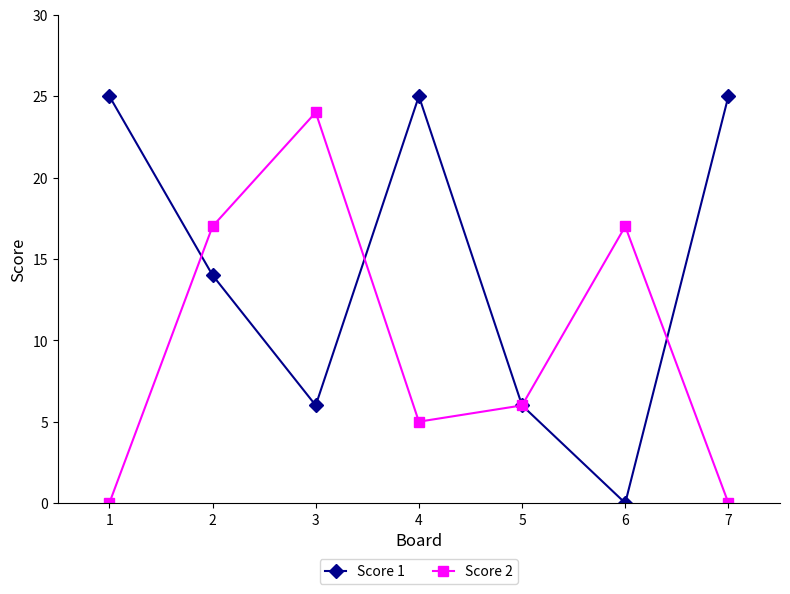

Reading left to right, extract all data points from this chart.

Score 1: 25	14	6	25	6	0	25
Score 2: 0	17	24	5	6	17	0